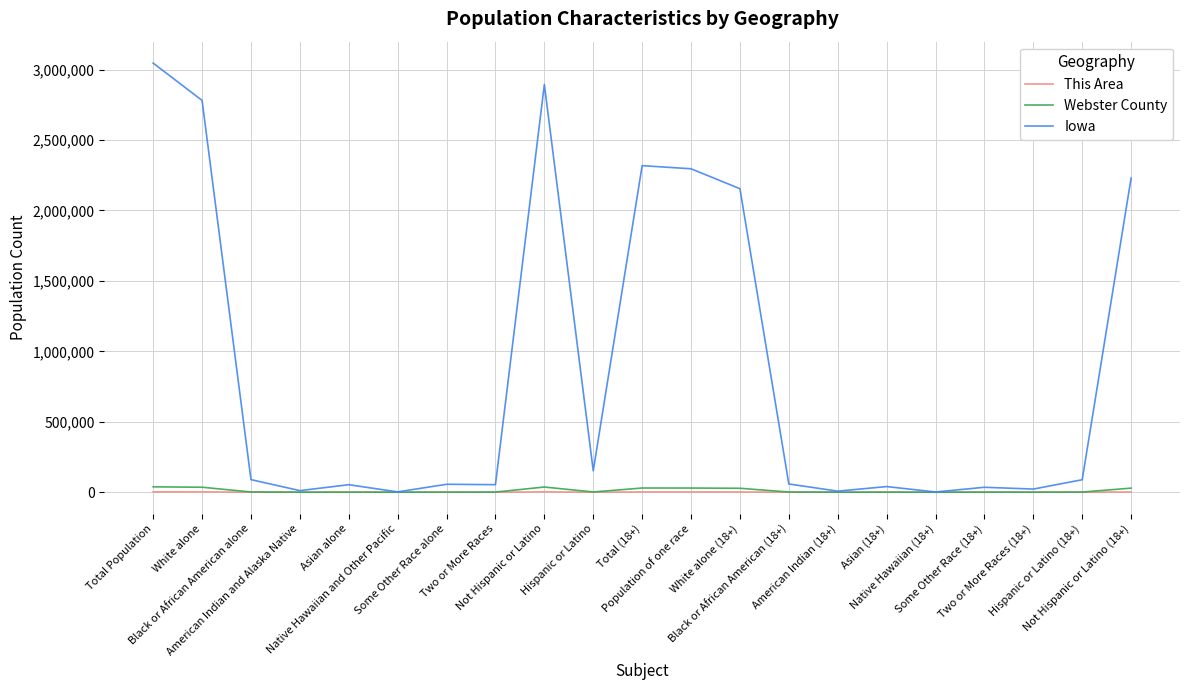

What is the difference between the highest and lowest values at Hispanic or Latino?

151398